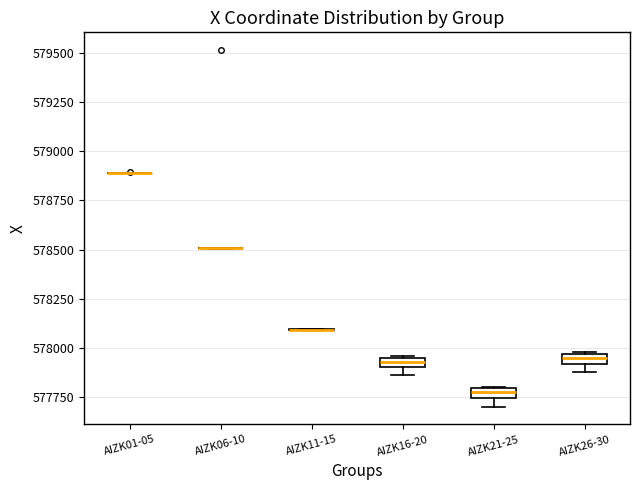

Where is the upper edge of the box for AIZK21-25 on the y-axis? The values are not printed on the chart, so give them approximately, as read against the axis.

577800